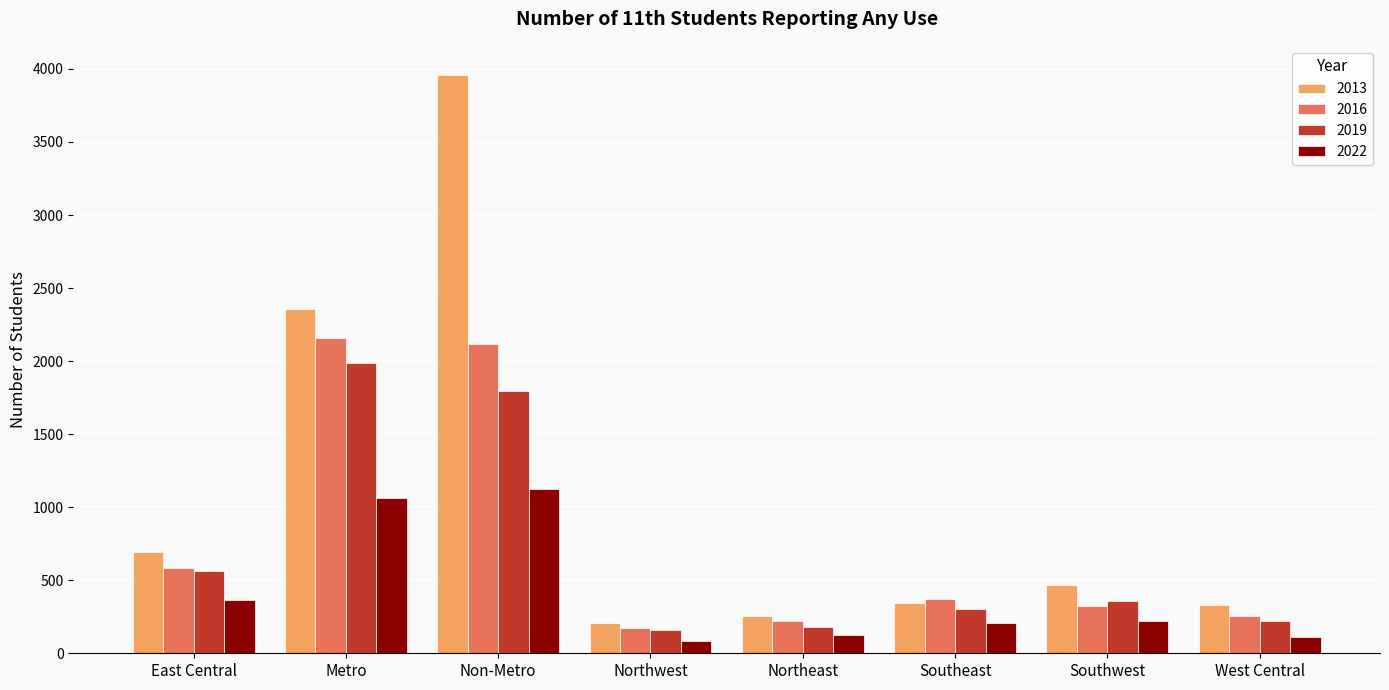

At how many categories does at least one series exceed 3130?

1